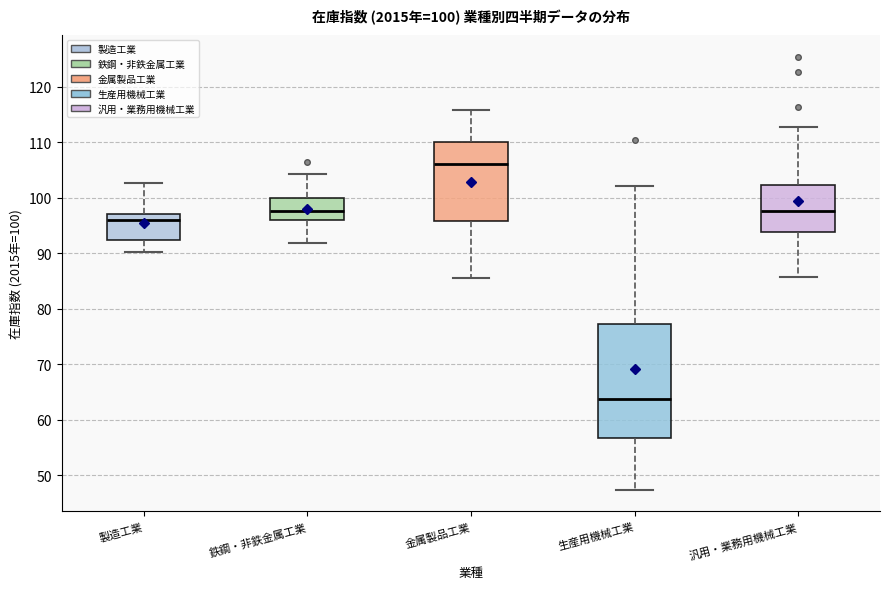

Which box's median line is the lowest?

生産用機械工業